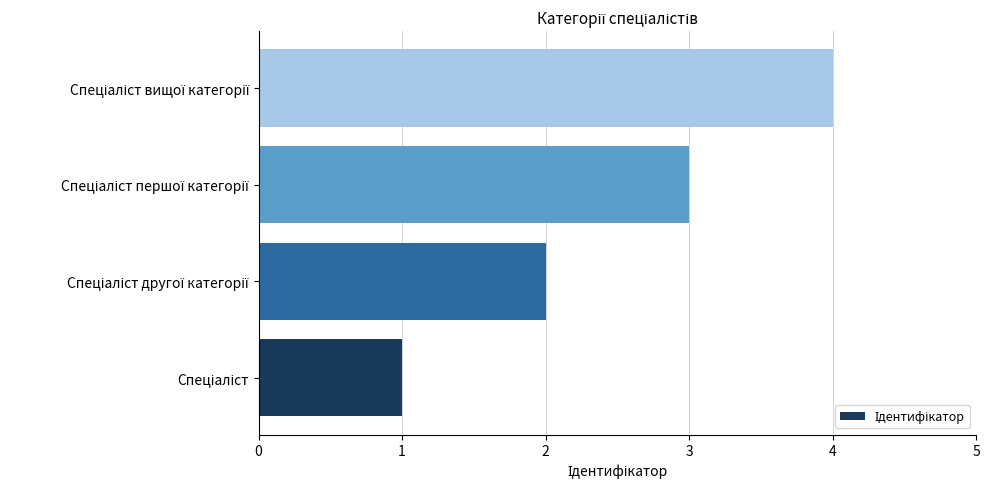

What is the sum of all values?

10